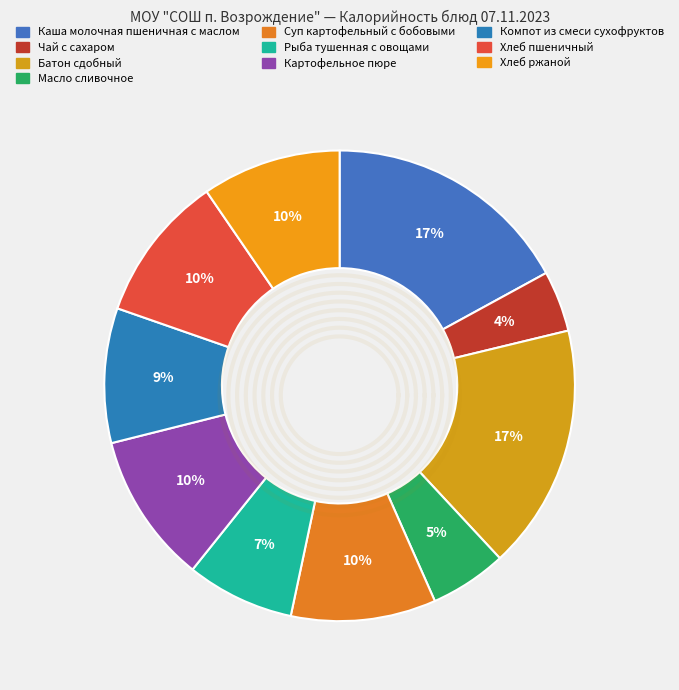

Does any single category account for the majority?

No